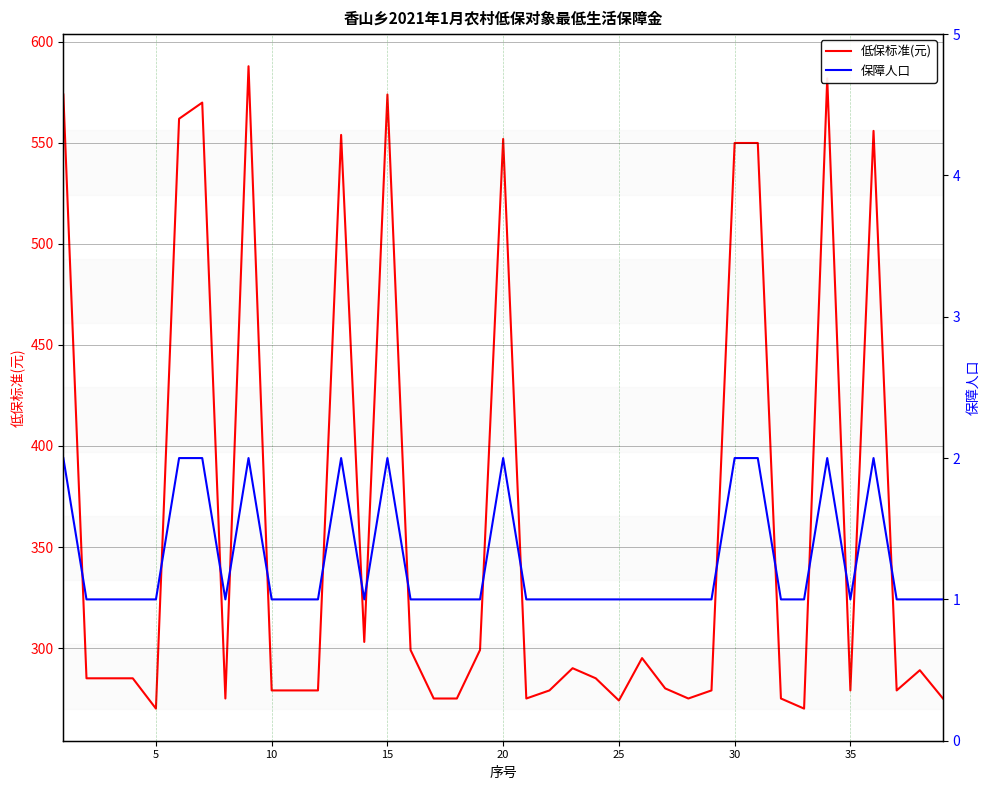

True or false: 低保标准(元) and 保障人口 intersect in this chart.

False